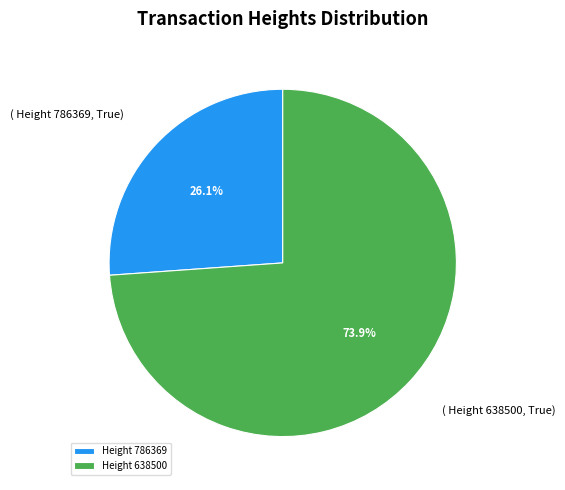

What is the largest slice in the pie chart?

Height 638500